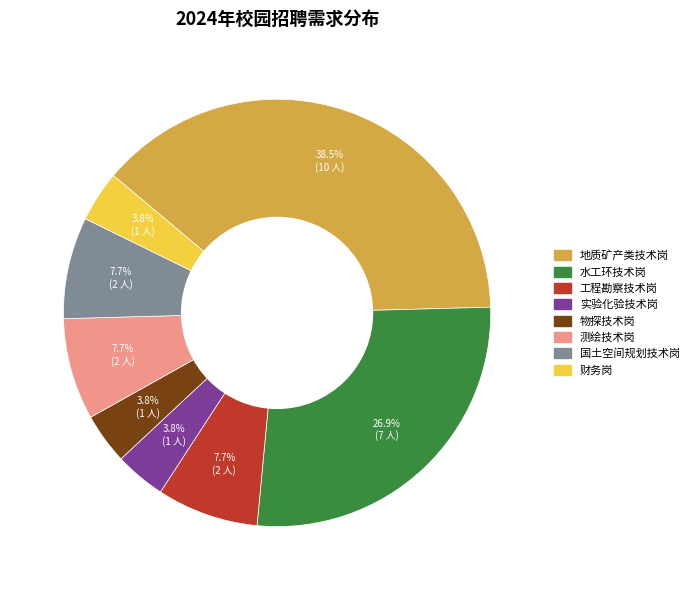

Is the sum of 工程勘察技术岗 and 国土空间规划技术岗 greater than half?

No